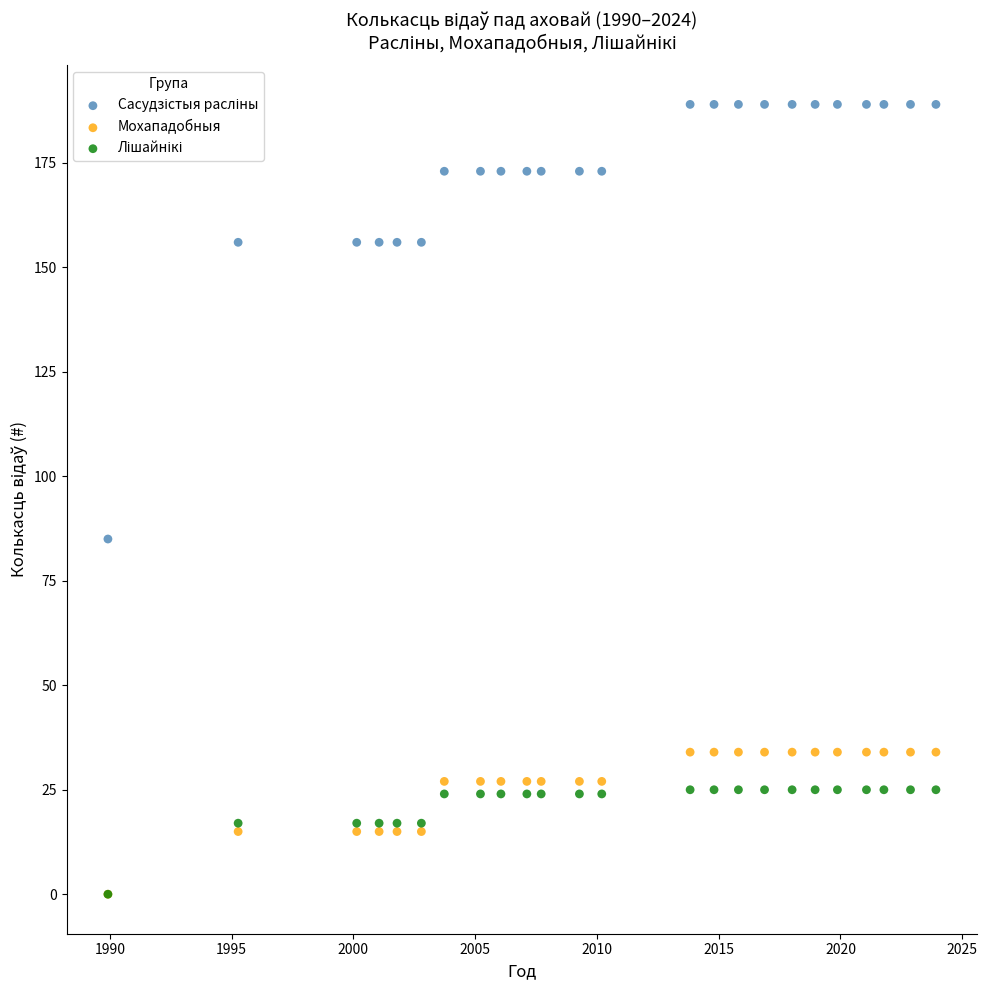

Across all series, what Y value is closest to 94?

85